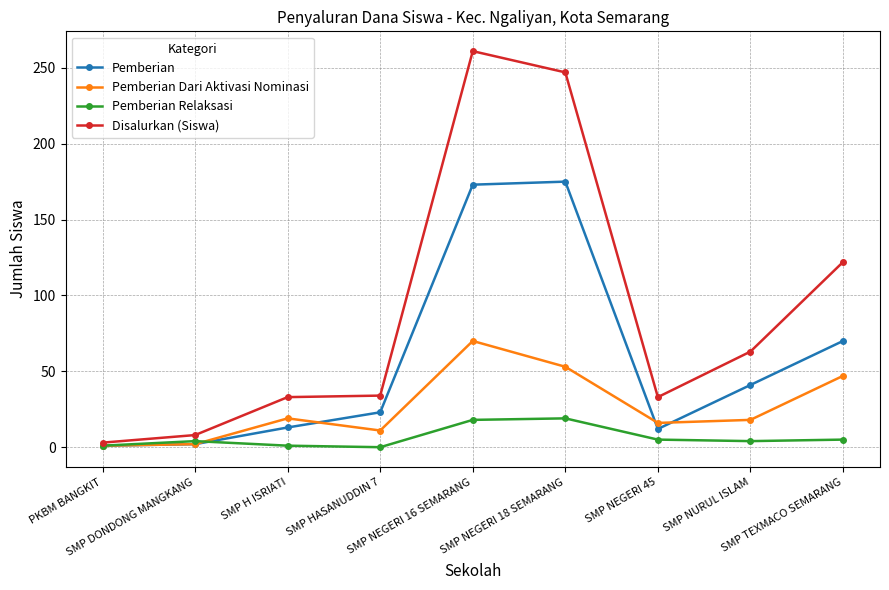

What is the sum of the Disalurkan (Siswa) values at SMP HASANUDDIN 7 and SMP NEGERI 16 SEMARANG?

295